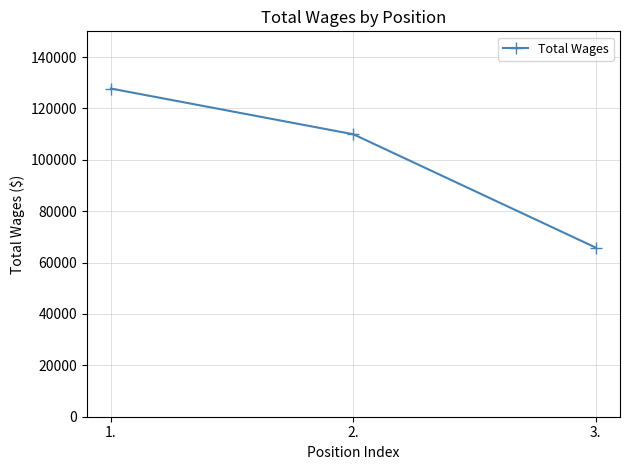

Count the number of categories in the chart.

3